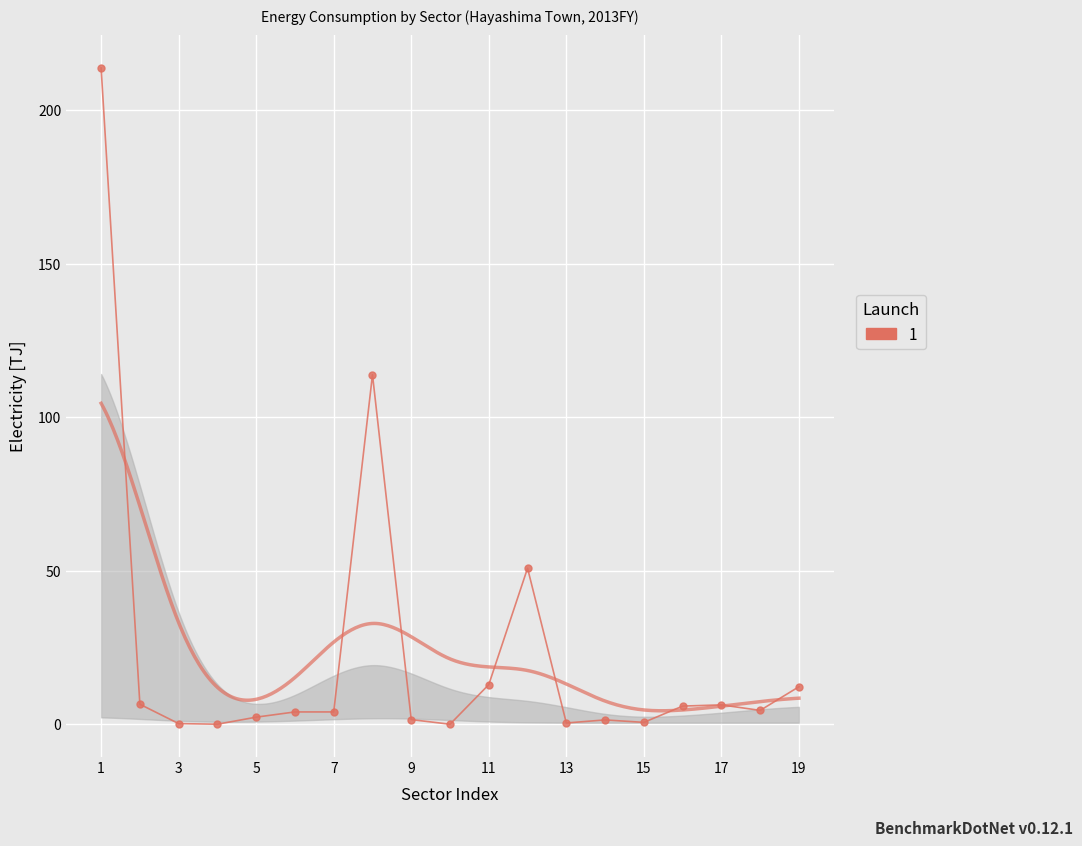

Is it true that the value at 19 is 17.0?

False